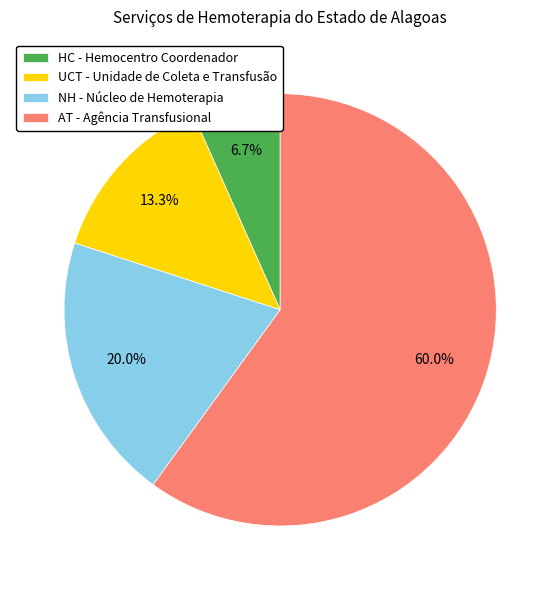

Does AT - Agência Transfusional account for over 50% of the chart?

Yes